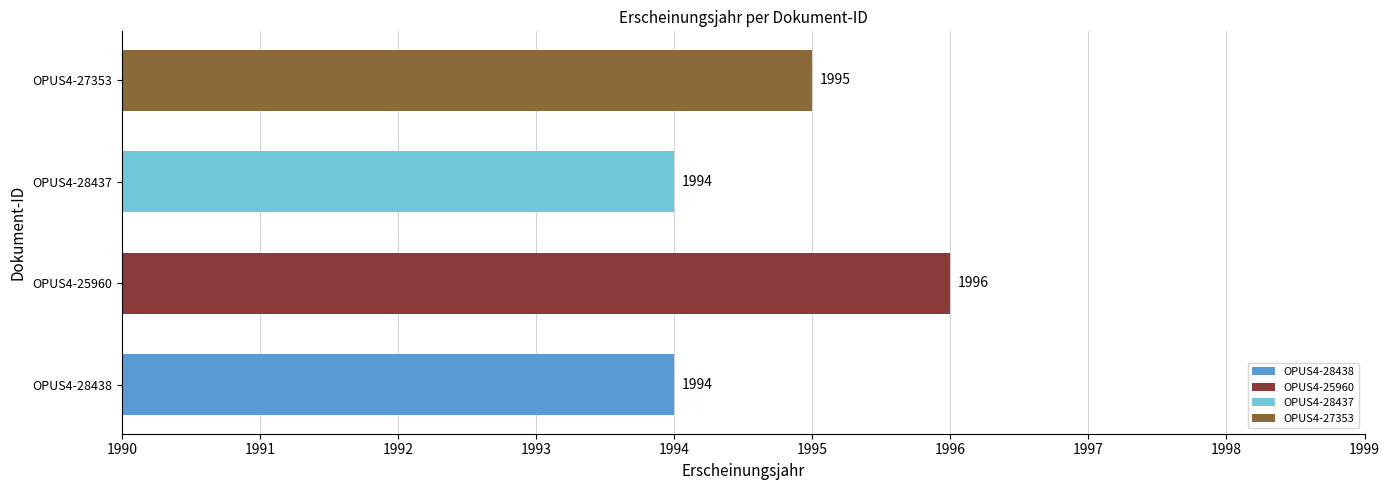

Count the number of data series in this chart.

1